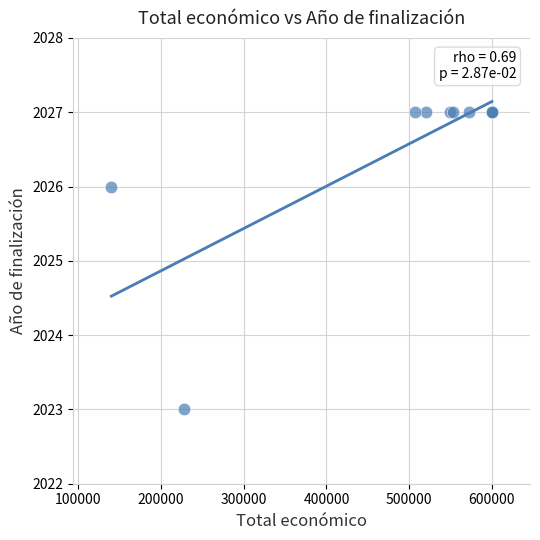

What Y value in the scatter plot is closest to 2025?

2026